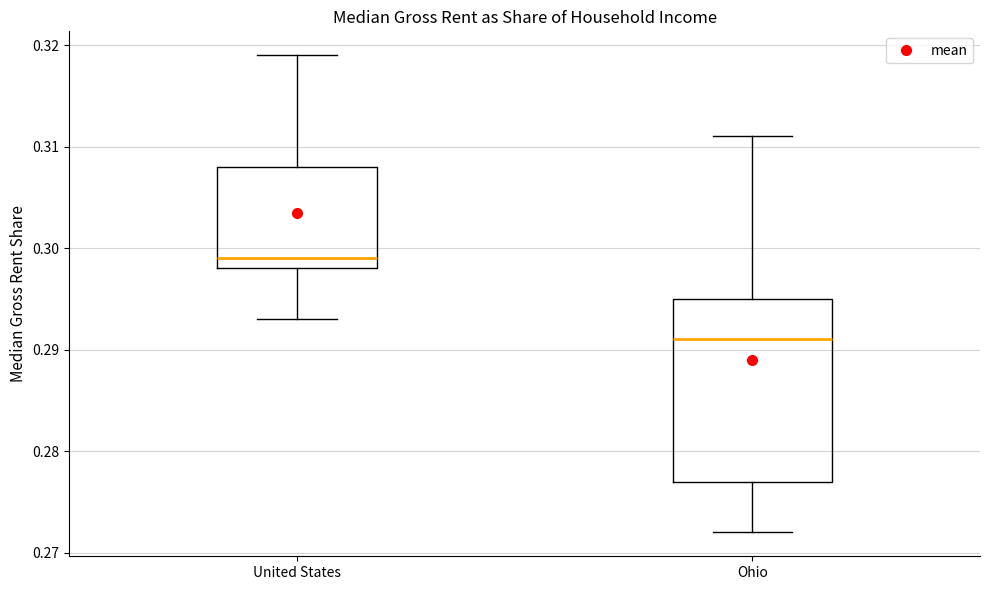

Which box is the tallest, from its lower edge to its upper edge?

Ohio